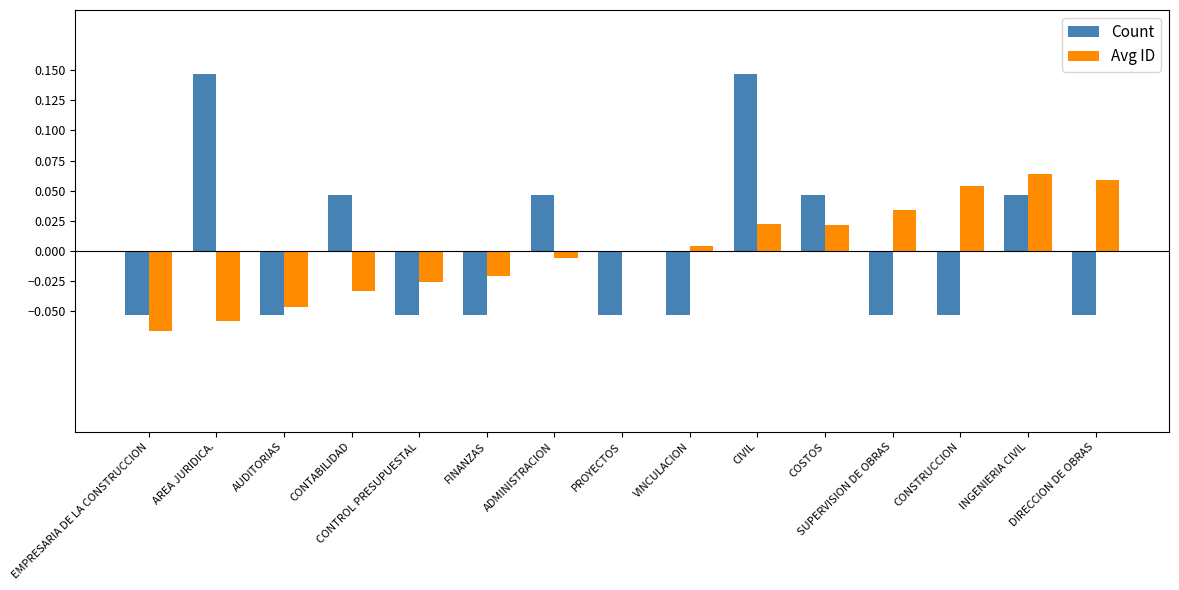

Rank the series at DIRECCION DE OBRAS from highest to lowest value.

Avg ID, Count